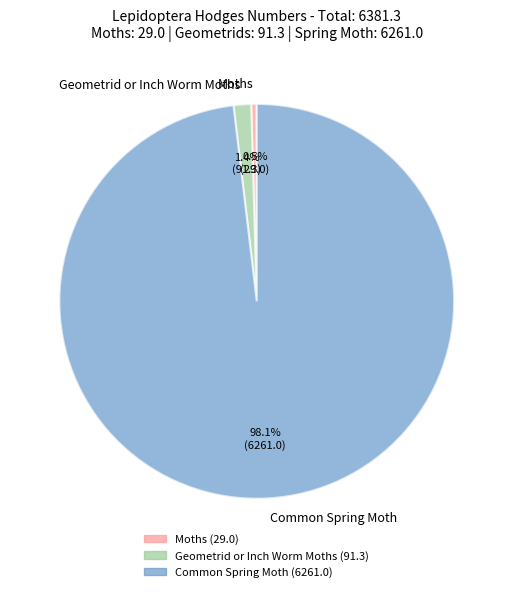

How many slices are in this pie chart?

3